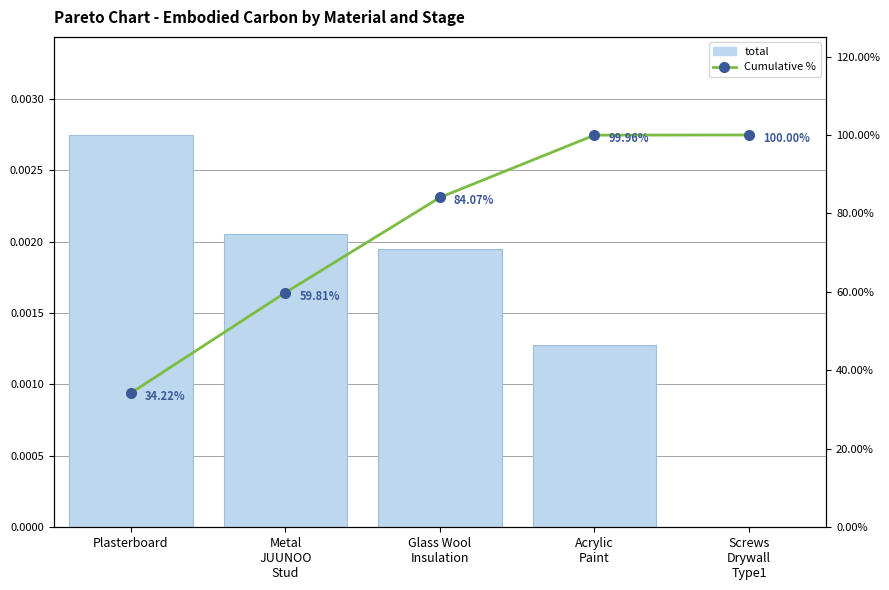

Between Plasterboard and Acrylic
Paint, which series saw the biggest shift?

Cumulative %